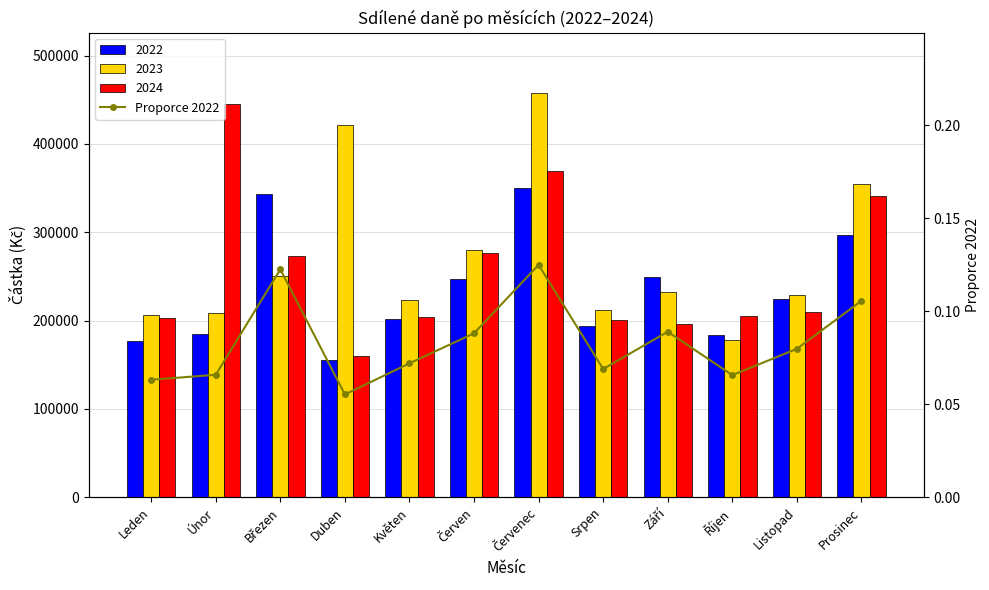

List the labels in order of value, smallest first.

Duben, Leden, Říjen, Únor, Srpen, Květen, Listopad, Červen, Září, Prosinec, Březen, Červenec